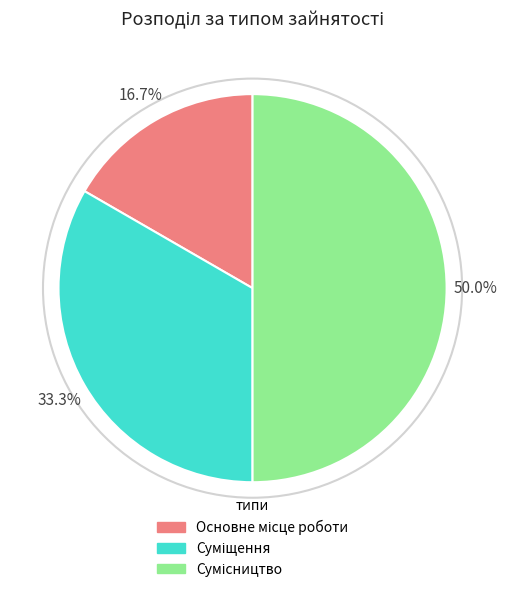

Which slice is the smallest?

Основне місце роботи